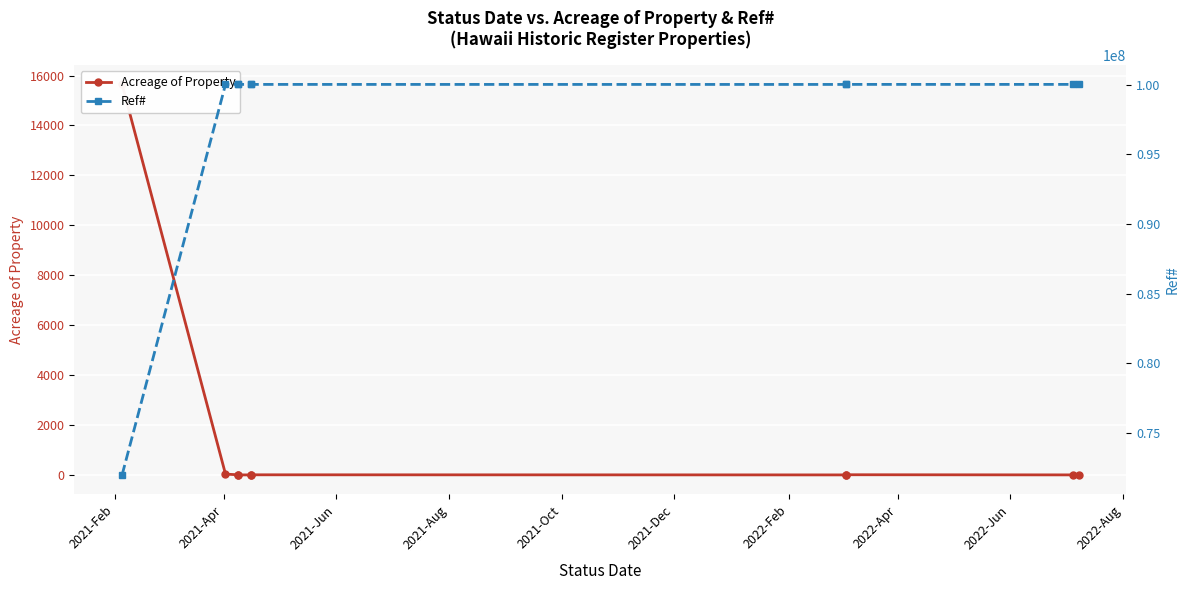

What is the sum of the Acreage of Property values at 2022-Apr and 2021-Feb?

15651.9